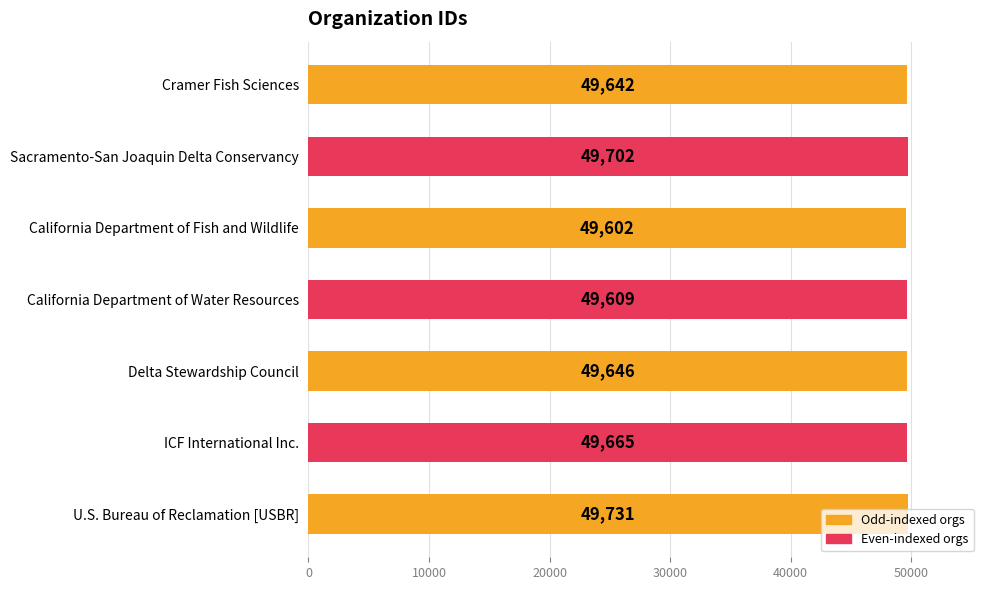

Which label corresponds to the largest value in the chart?

U.S. Bureau of Reclamation [USBR]